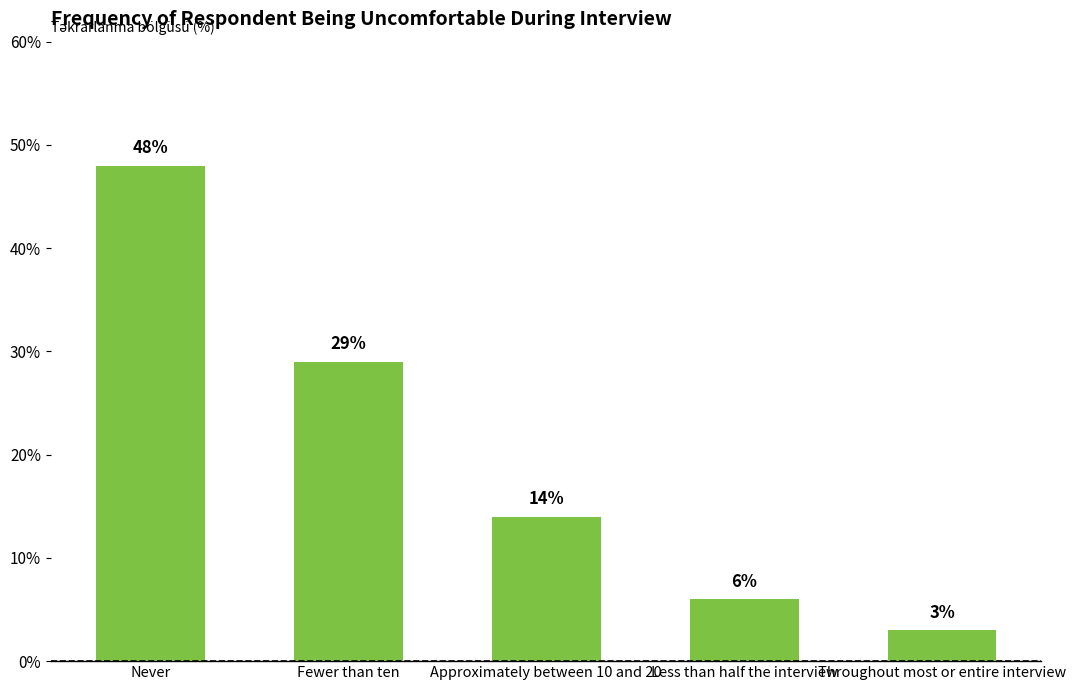

What is the label of the 1st bar from the right?

Throughout most or entire interview